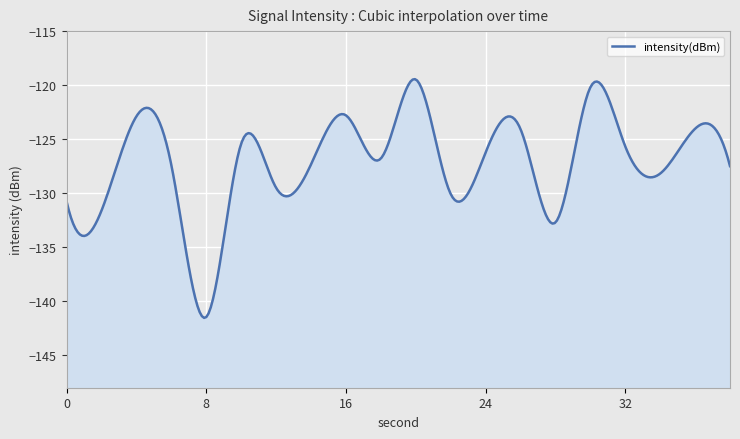

How many values are below -126?

12